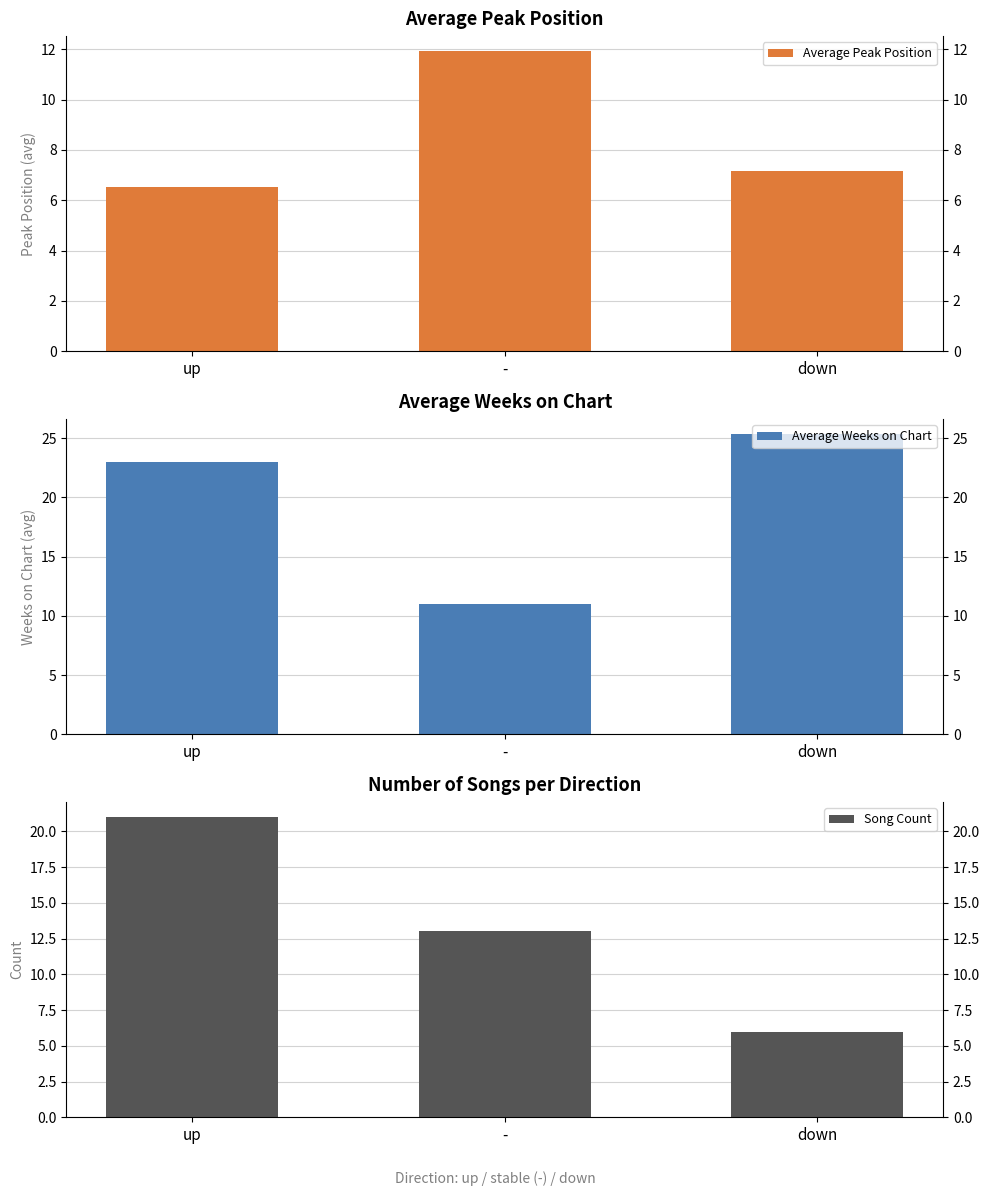

Where does the Song Count series first go above 13?

up